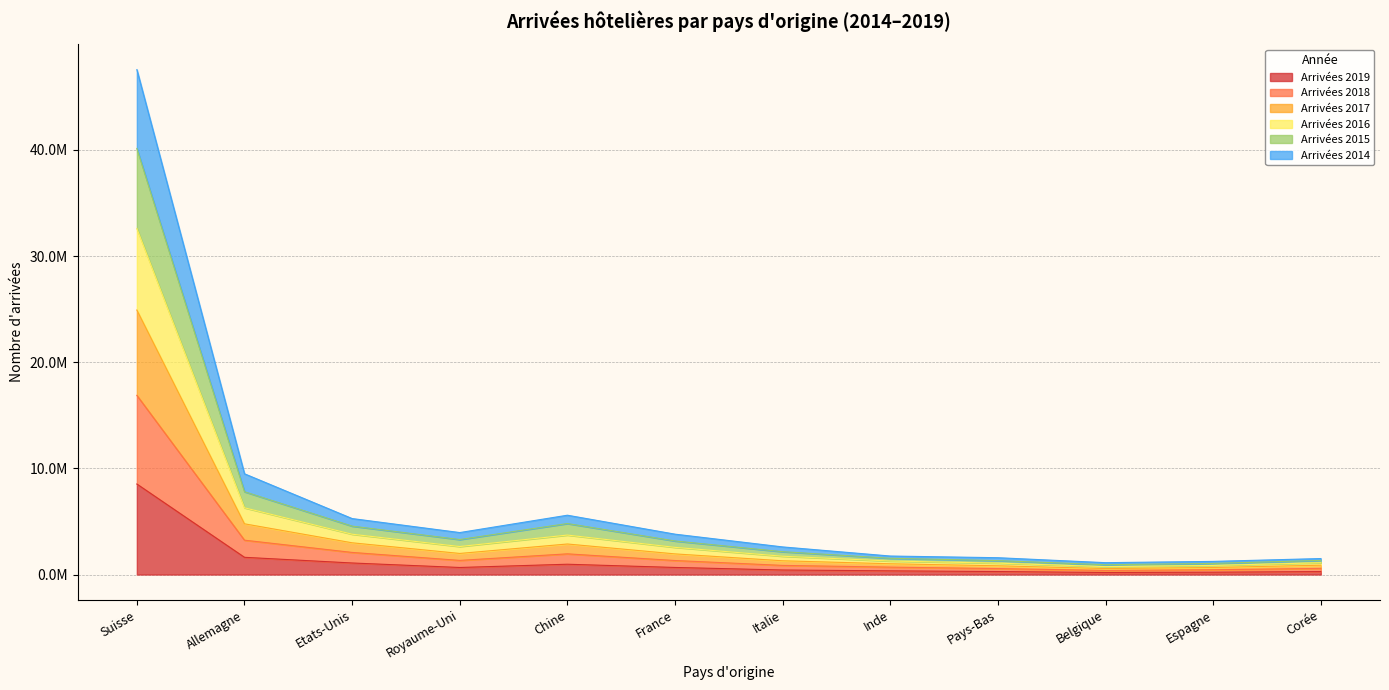

Does the chart have visible grid lines?

Yes